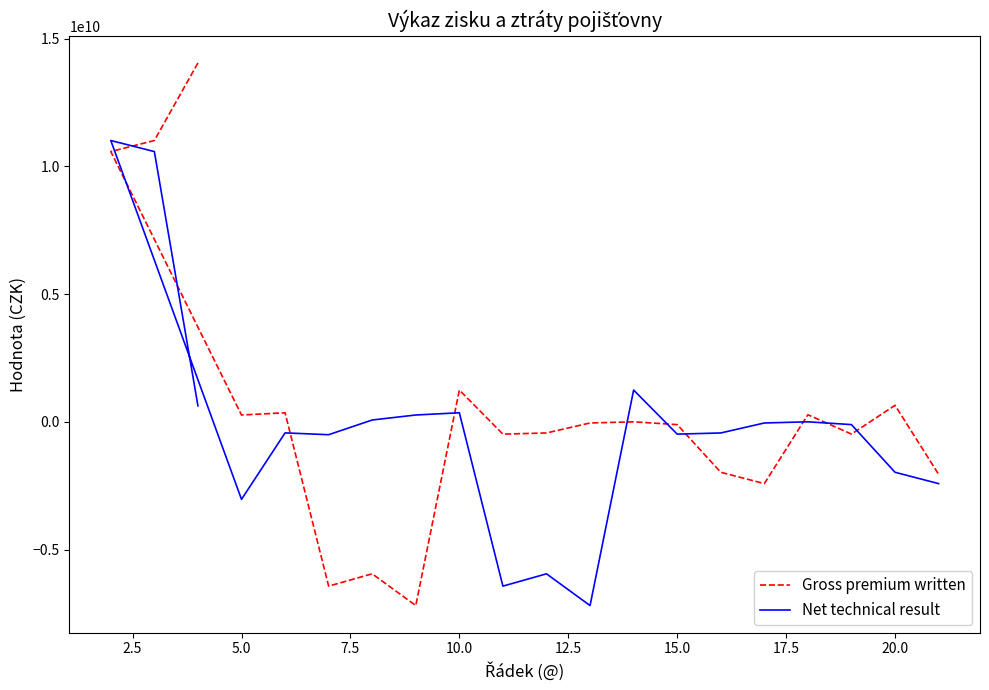

How many intersections are there between Gross premium written and Net technical result?

10